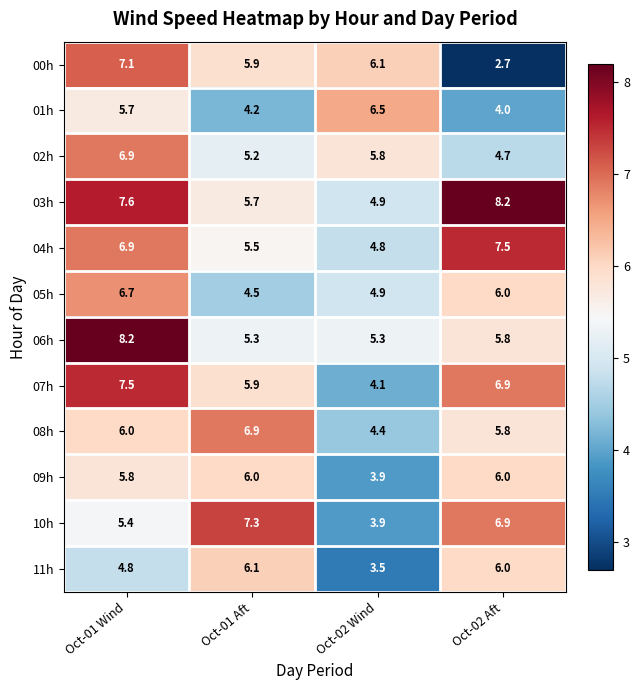

Between Oct-01 Aft and Oct-02 Wind, which series saw the biggest shift?

10h